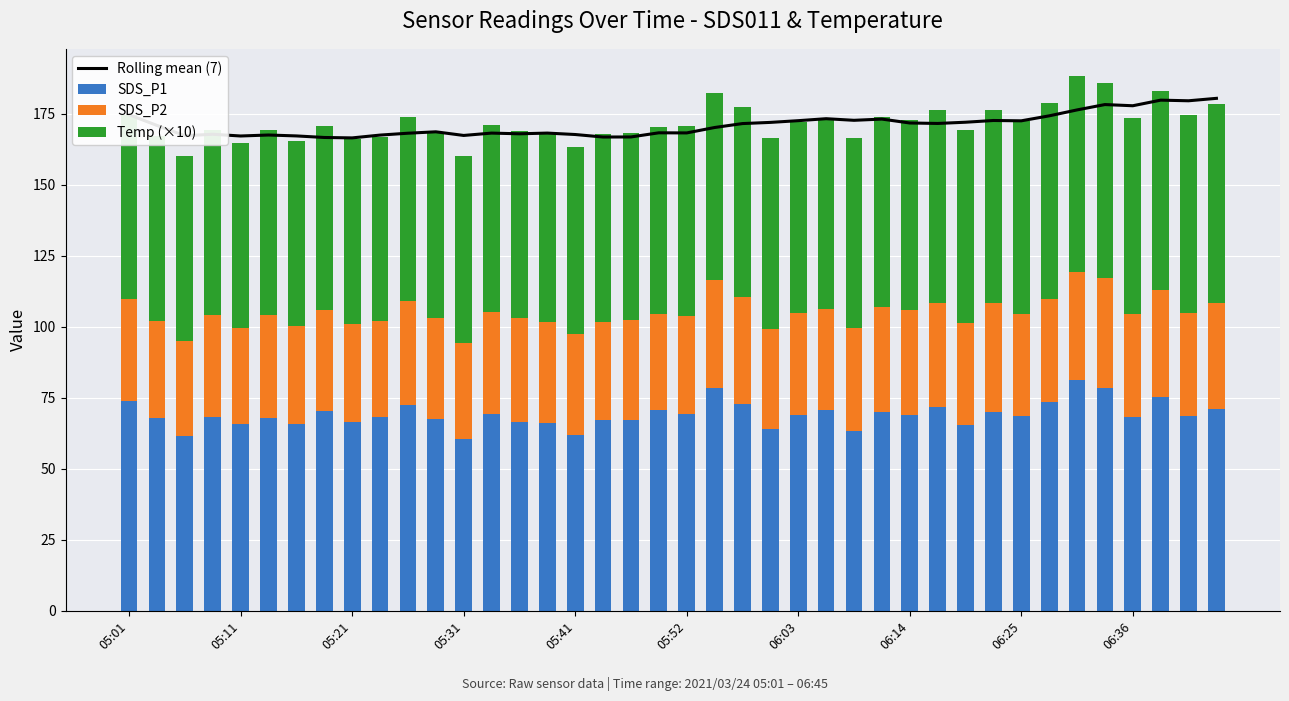

Which series has the largest total across all categories?

Rolling mean (7)